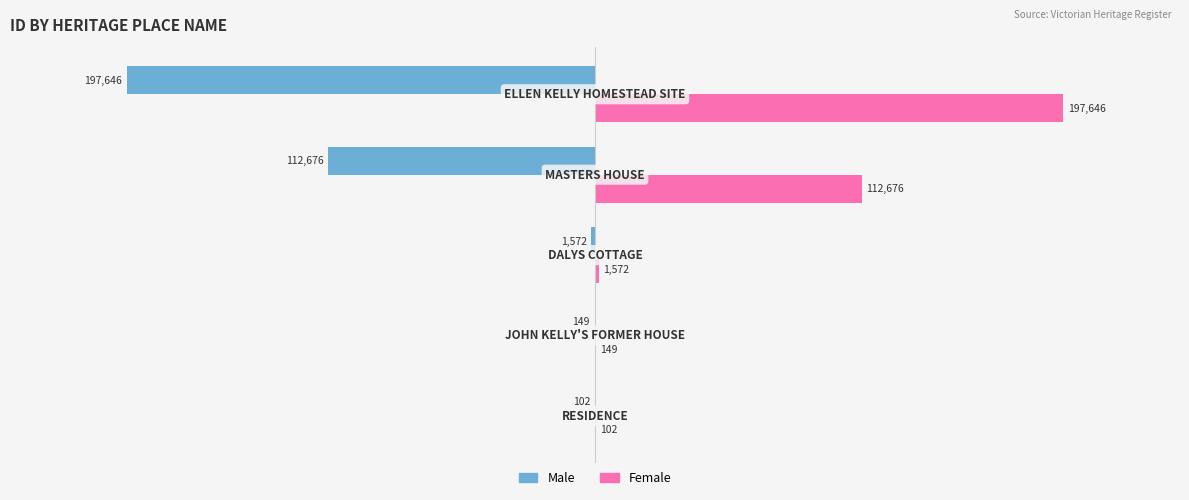

What is the highest value of the Male series?

-102